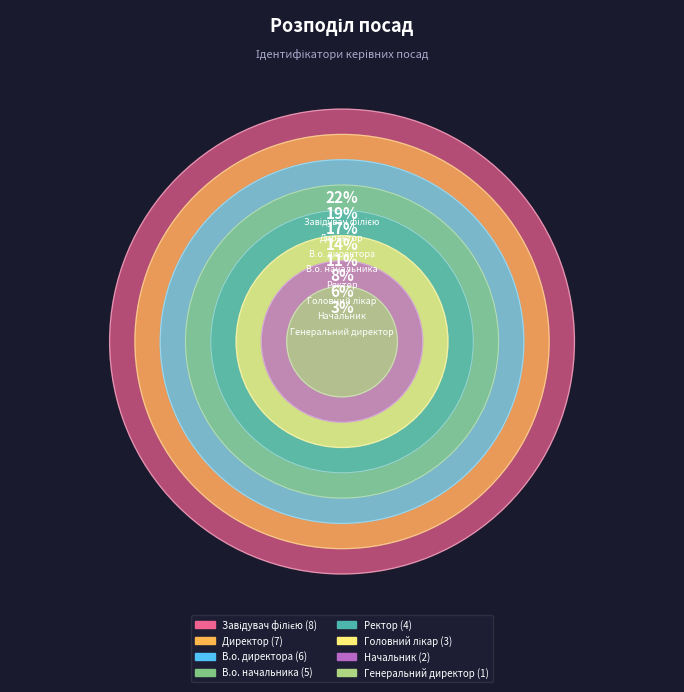

Between Начальник and Головний лікар, which is larger?

Головний лікар